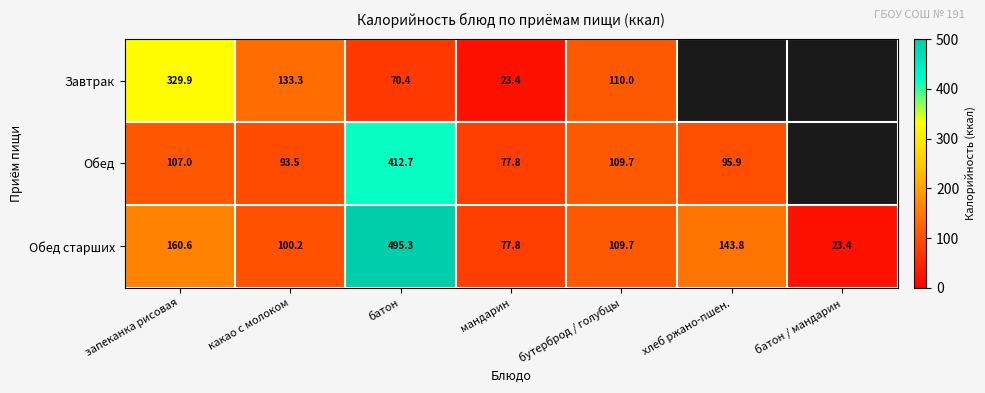

Rank the categories by Обед старших value from lowest to highest.

батон / мандарин, мандарин, какао с молоком, бутерброд / голубцы, хлеб ржано-пшен., запеканка рисовая, батон